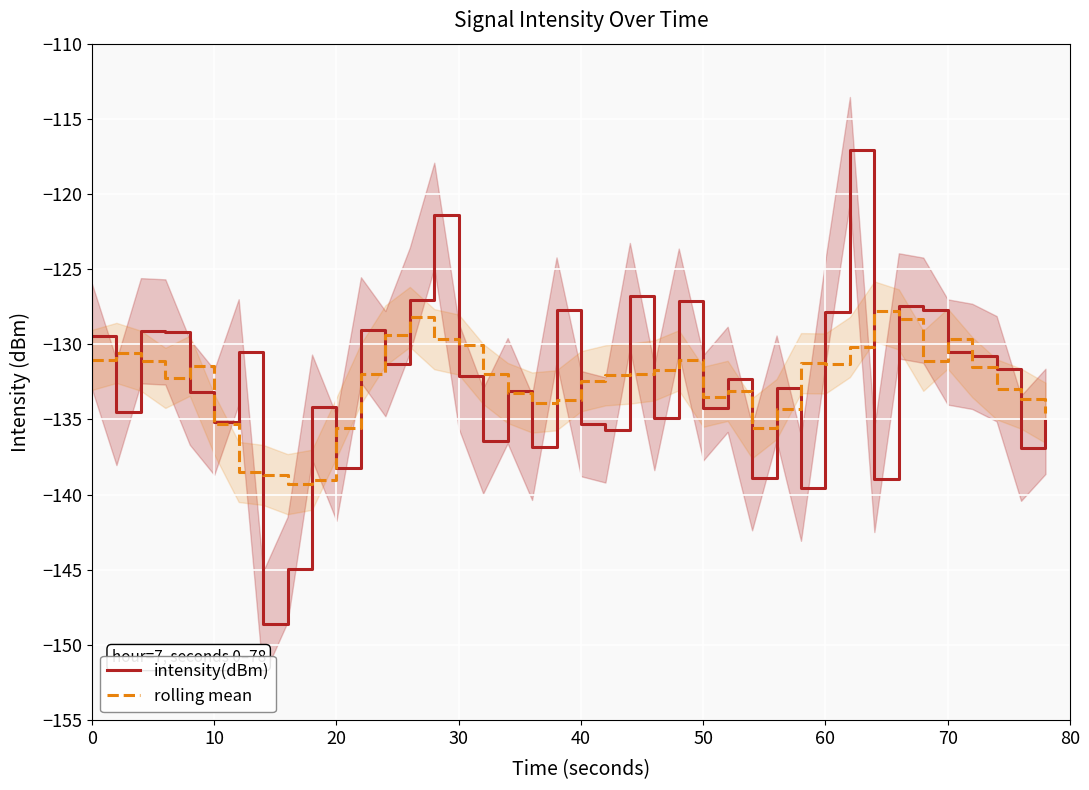

Is this an area chart (filled region under the line)?

No